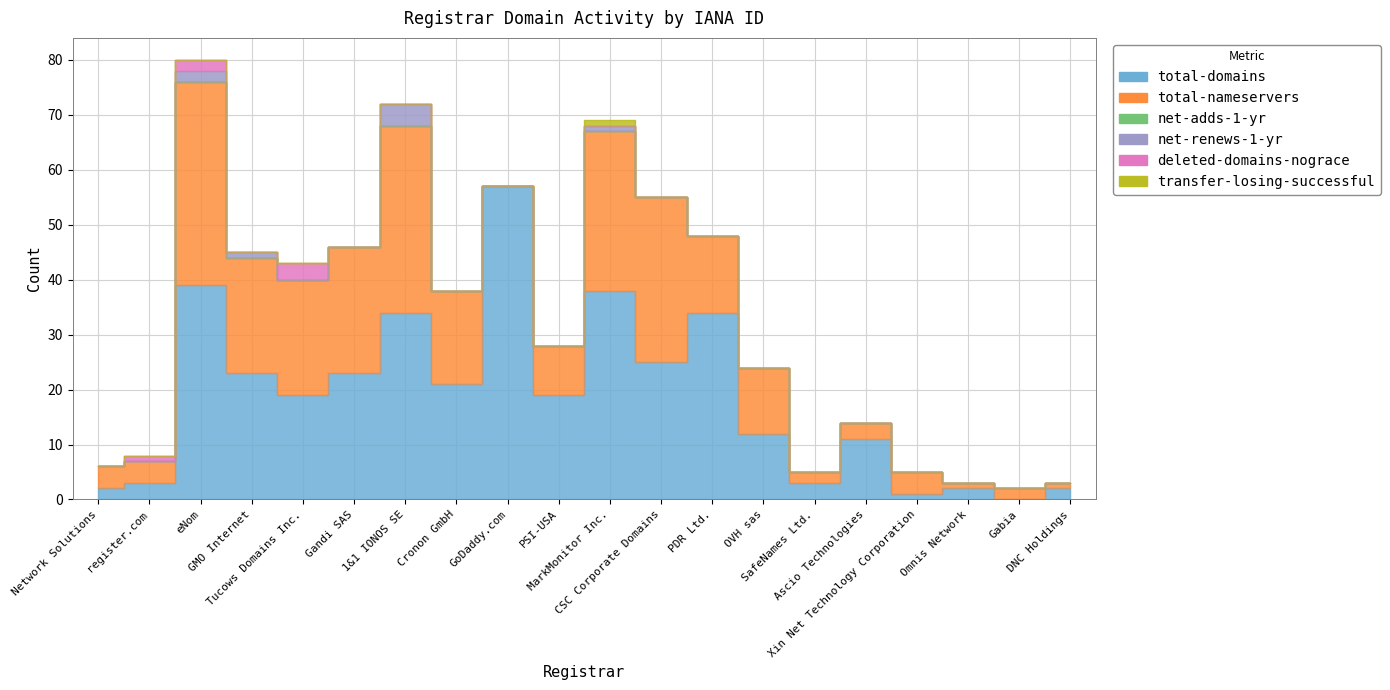

At which label does total-nameservers first exceed 12?

eNom, Inc.